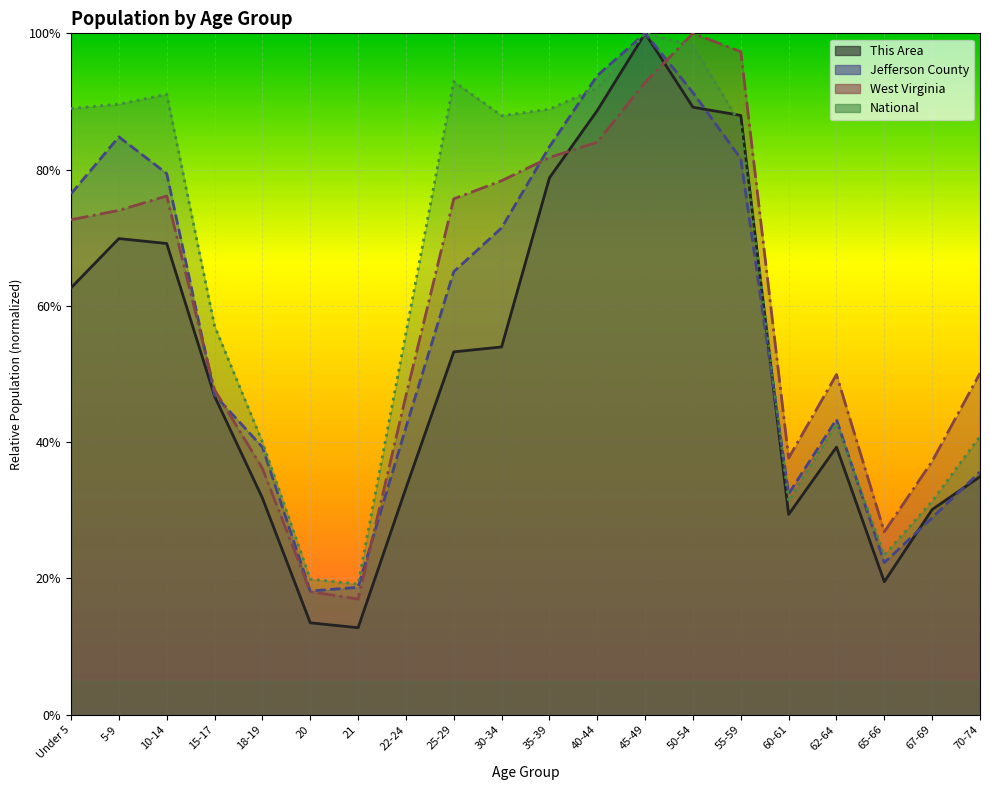

Reading left to right, list all the values displayed in this chart.

This Area: 0.6	0.7	0.7	0.5	0.3	0.1	0.1	0.3	0.5	0.5	0.8	0.9	1.0	0.9	0.9	0.3	0.4	0.2	0.3	0.3
Jefferson County: 0.8	0.8	0.8	0.5	0.4	0.2	0.2	0.4	0.7	0.7	0.8	0.9	1.0	0.9	0.8	0.3	0.4	0.2	0.3	0.4
West Virginia: 0.7	0.7	0.8	0.5	0.4	0.2	0.2	0.5	0.8	0.8	0.8	0.8	0.9	1.0	1.0	0.4	0.5	0.3	0.4	0.5
National: 0.9	0.9	0.9	0.6	0.4	0.2	0.2	0.6	0.9	0.9	0.9	0.9	1.0	1.0	0.9	0.3	0.4	0.2	0.3	0.4